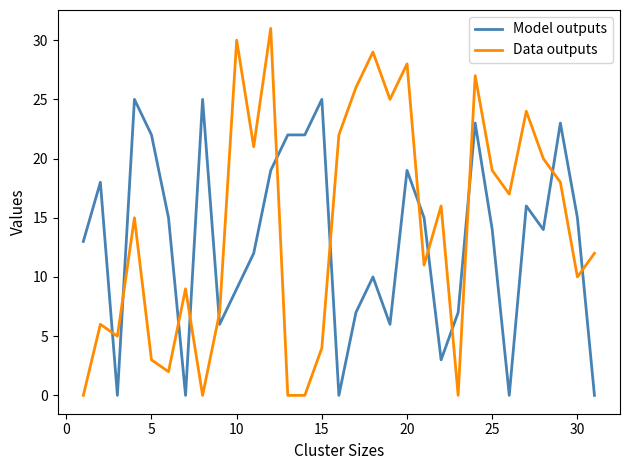

Which series has the largest total across all categories?

Data outputs